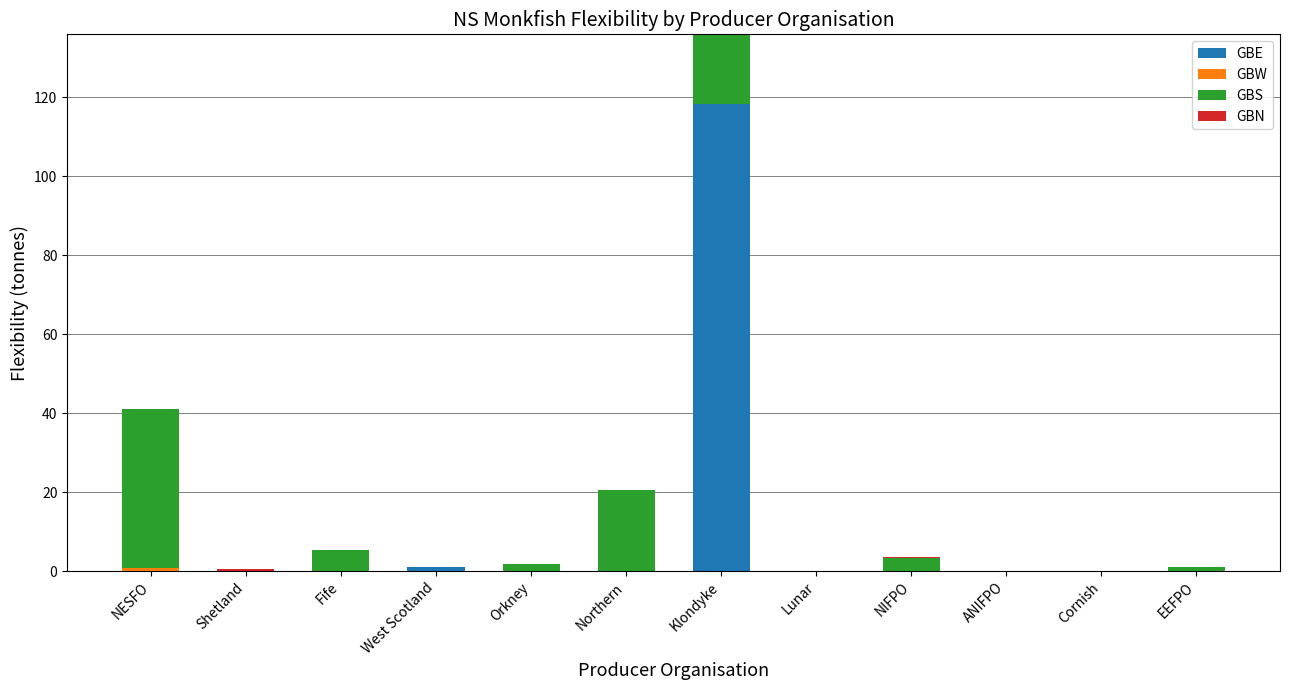

What is the total value across all series at Northern?

20.6